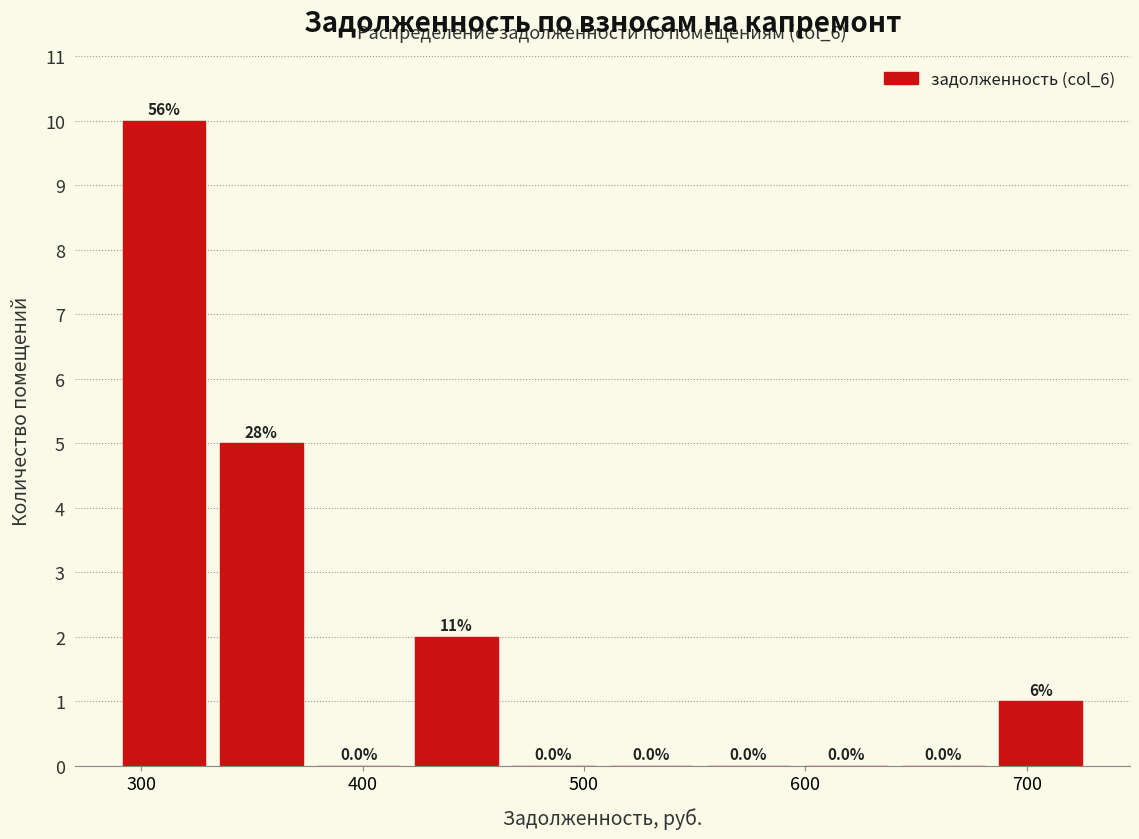

Over which range of the x-axis is the bar tallest?

290 to 340